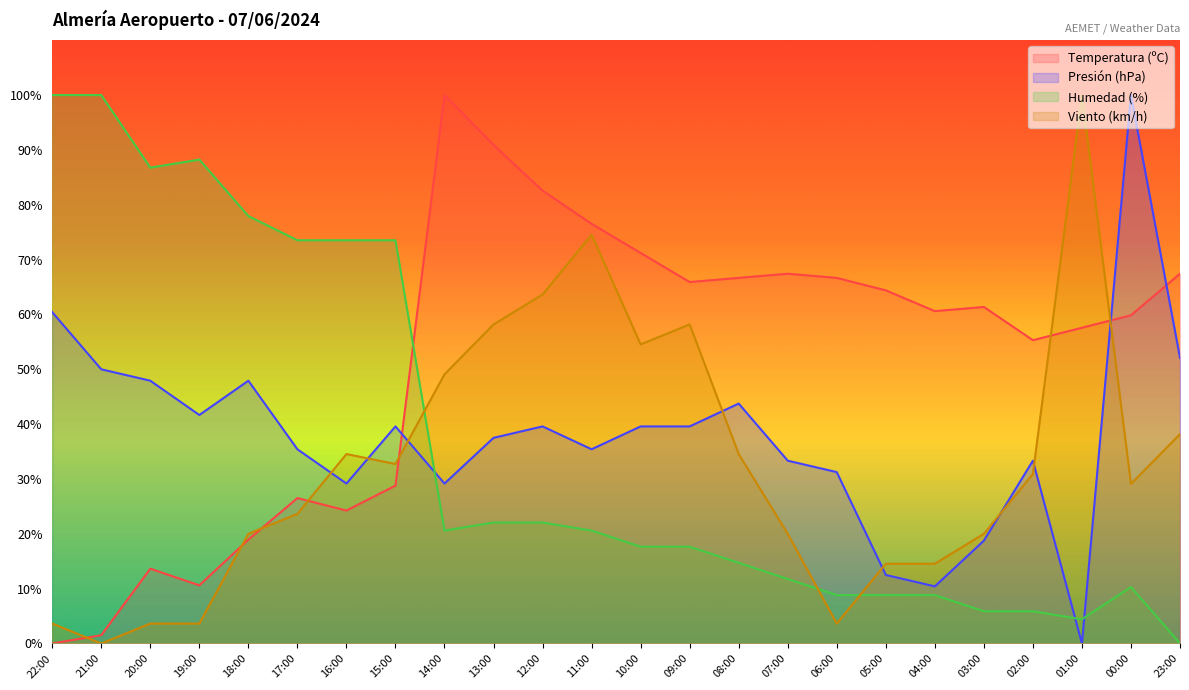

What is the difference between the maximum and minimum values in the Temperatura (ºC) series?

100.0